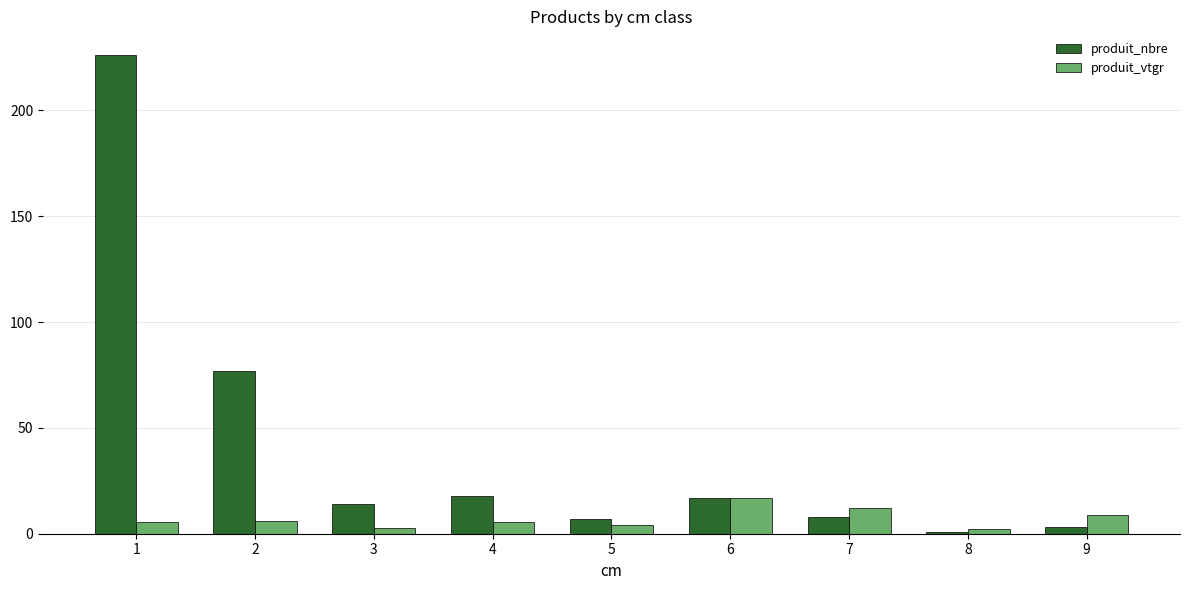

How many bars are there in total?

18